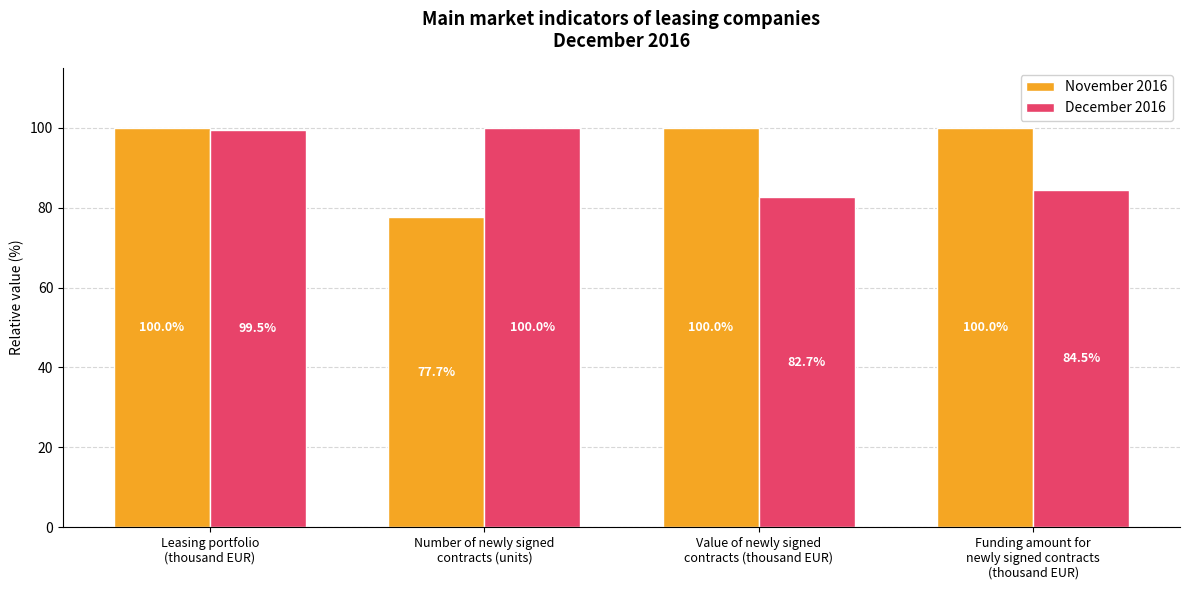

The value of November 2016 at Leasing portfolio
(thousand EUR) is 100.0. True or false?

True